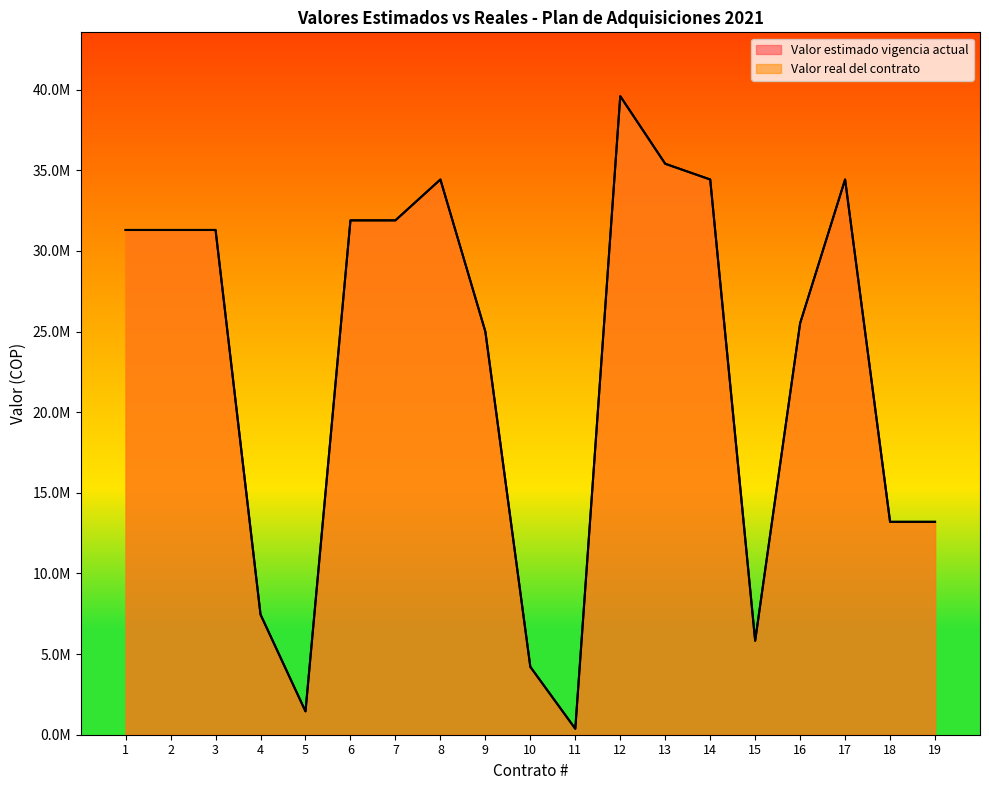

True or false: Valor real del contrato has a value of 8521925 at 3.

False